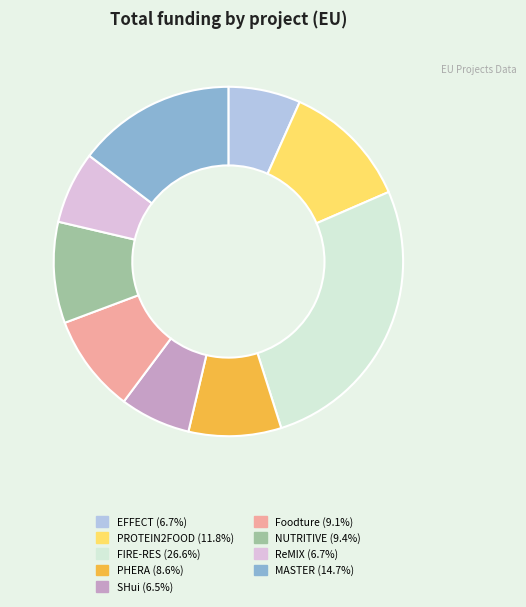

What is the largest slice in the pie chart?

FIRE-RES